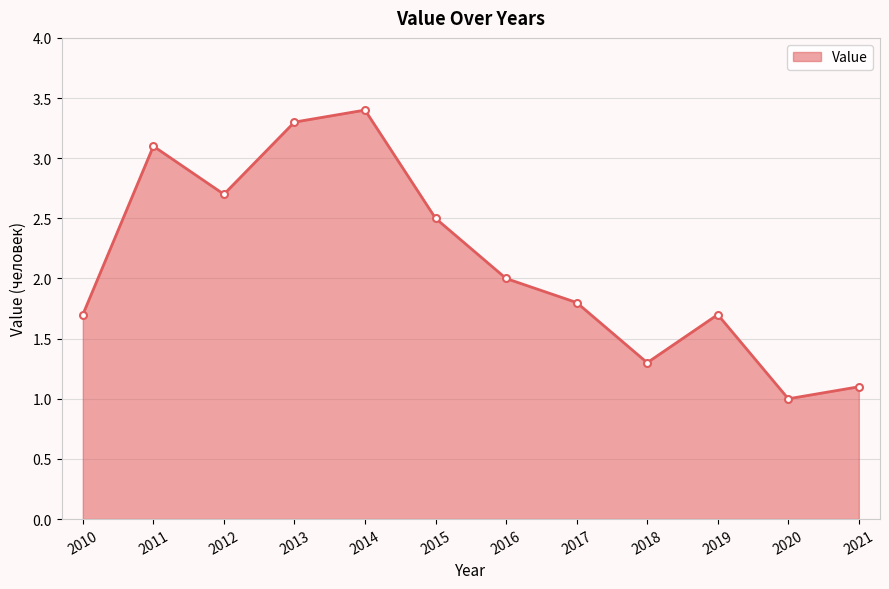

Which has a higher value, 2017 or 2020?

2017